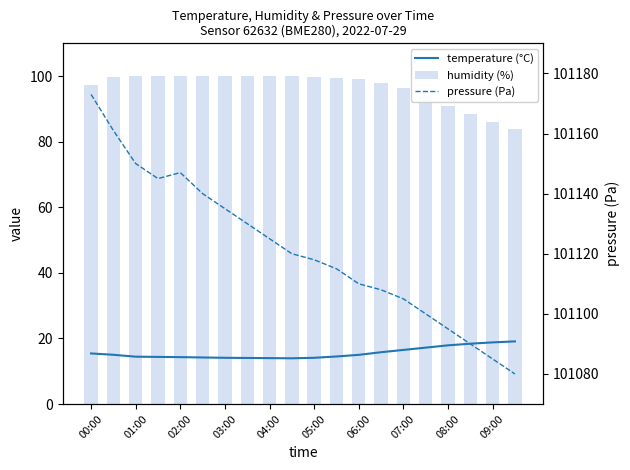

Between 03:00 and 16, which series saw the biggest shift?

pressure (Pa)